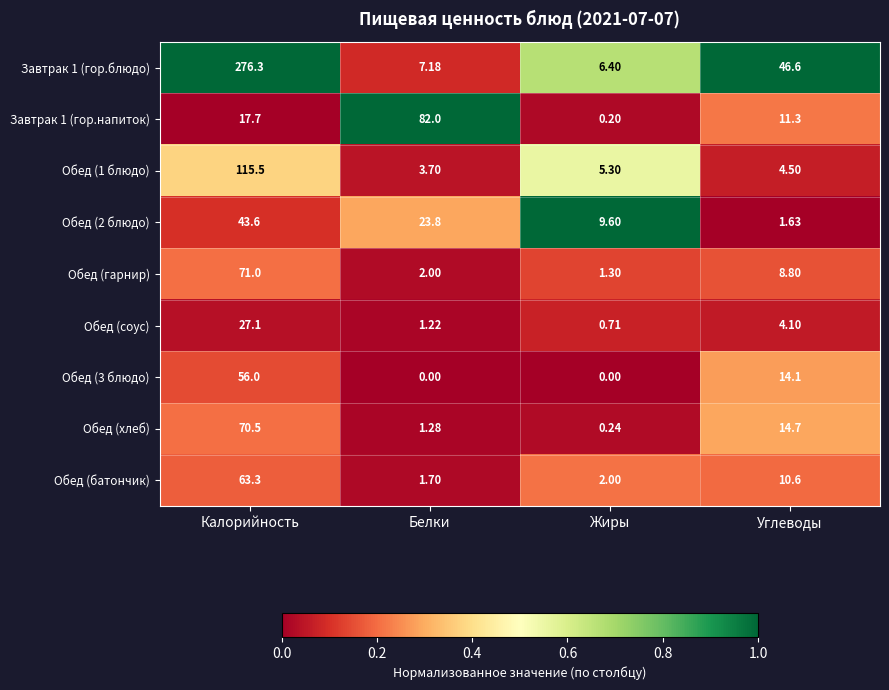

Is the value of Завтрак 1 (гор.напиток) at Углеводы greater than the value of Обед (гарнир) at Белки?

Yes